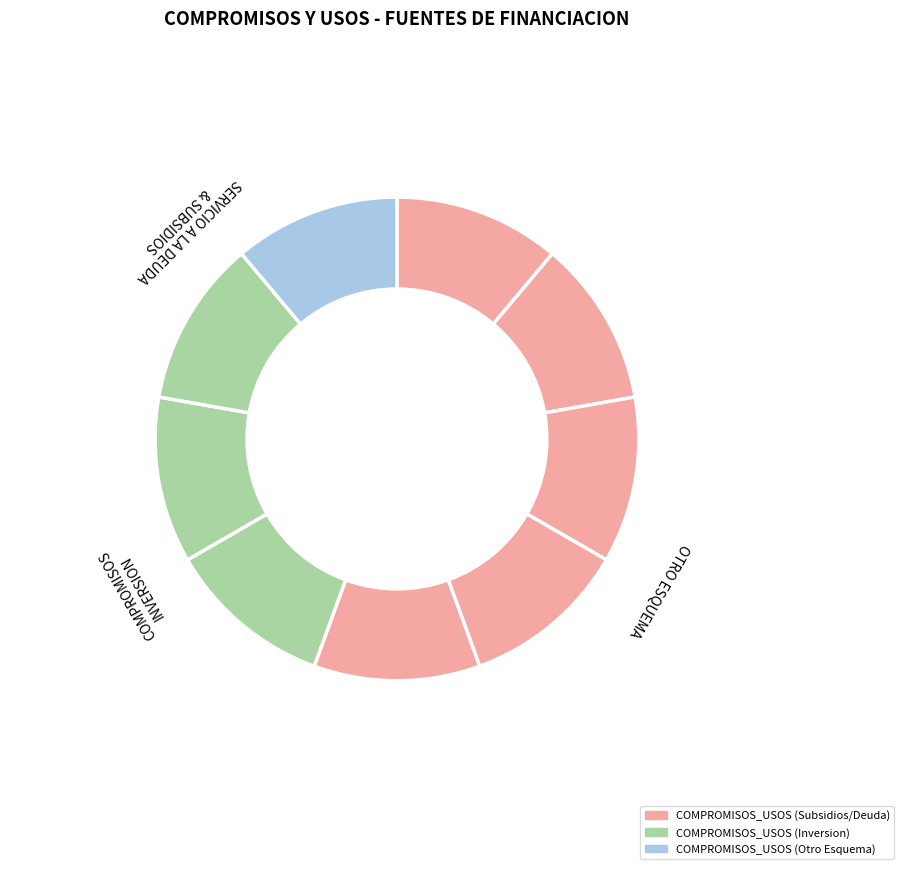

How many segments does this pie chart have?

9